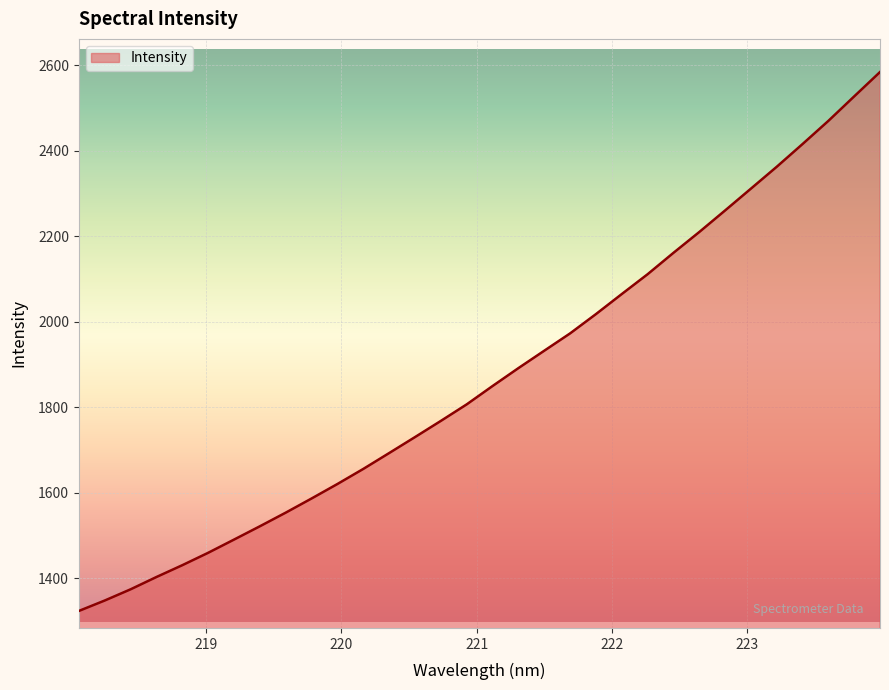

What is the minimum value shown in the chart?

1324.1